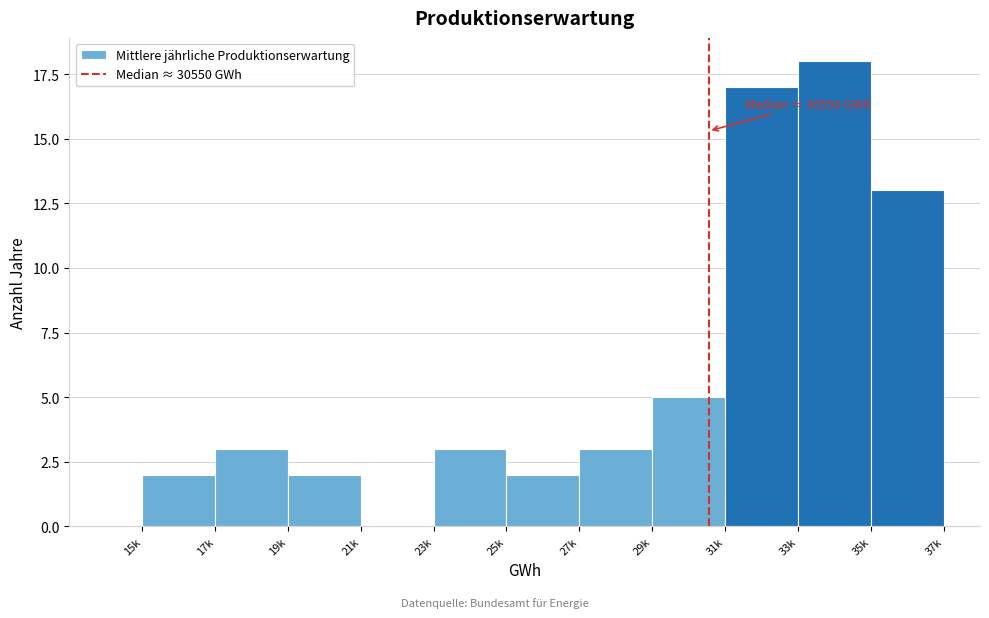

Reading right to left, transcribe all the data shown in this chart.

35k=13	33k=18	31k=17	29k=5	27k=3	25k=2	23k=3	21k=0	19k=2	17k=3	15k=2